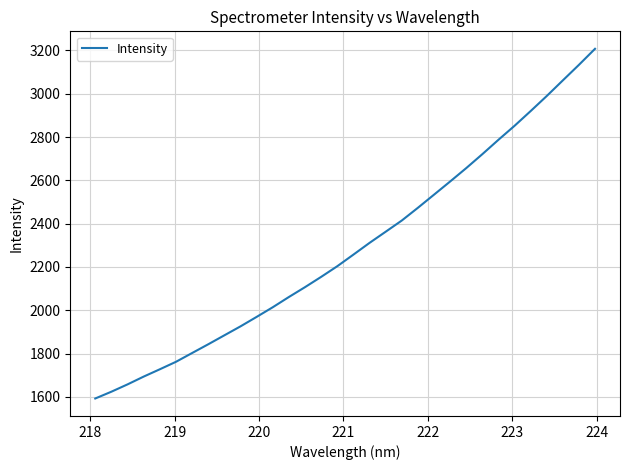

What is the minimum value shown in the chart?

1592.7